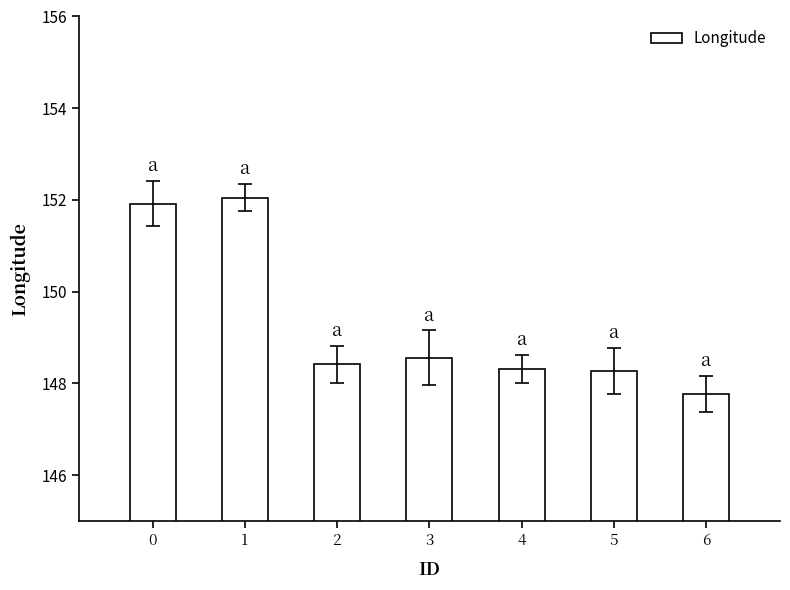

What is the value of the 2nd bar from the left?

152.0